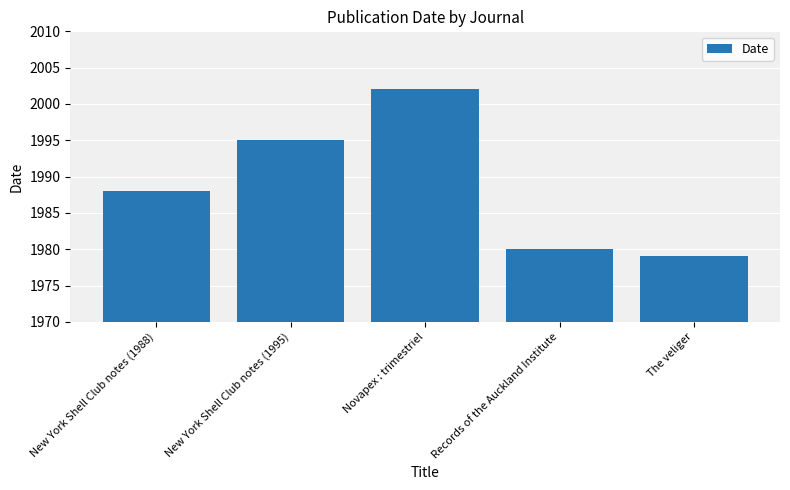

What value does the data have at New York Shell Club notes (1995), to the nearest 5?

1995